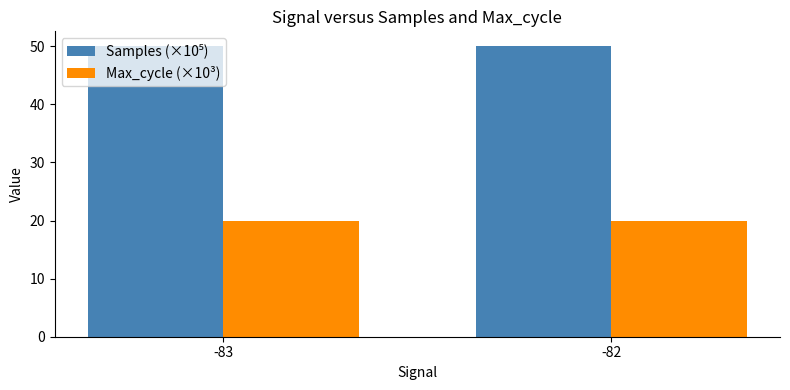

Is it true that Max_cycle (×10³) equals 19.9 at -82?

True